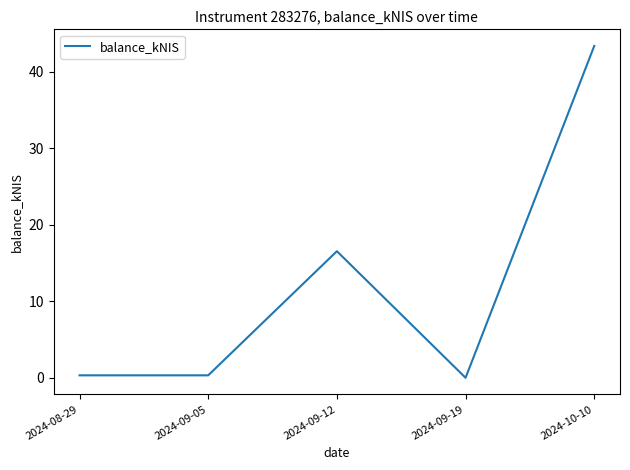

What is the difference between the maximum and minimum values?

43.3